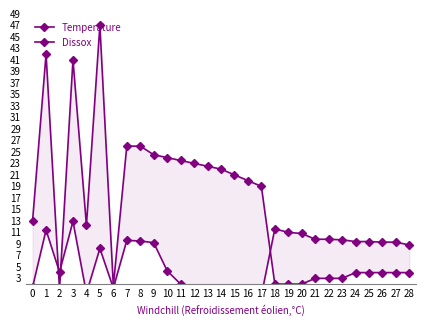

What is the difference between the Dissox values at 2 and 12?

3.6